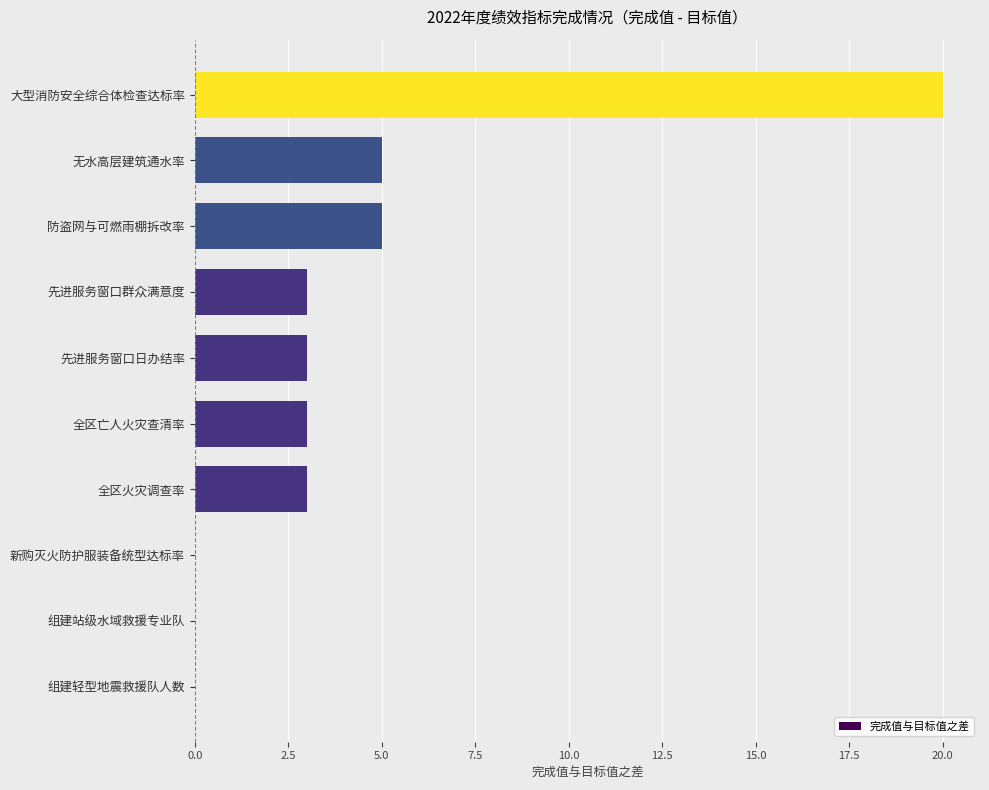

At which category does the chart reach its peak across all series?

大型消防安全综合体检查达标率